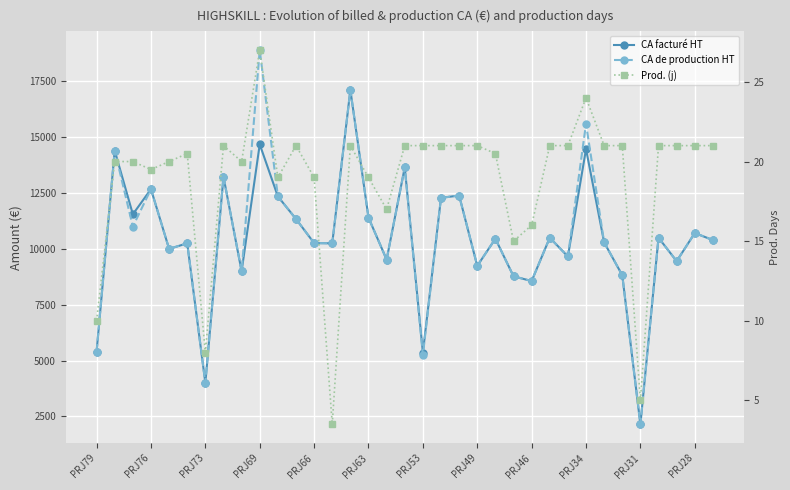

What is the spread (max minus min) of values at 29?

8799.0